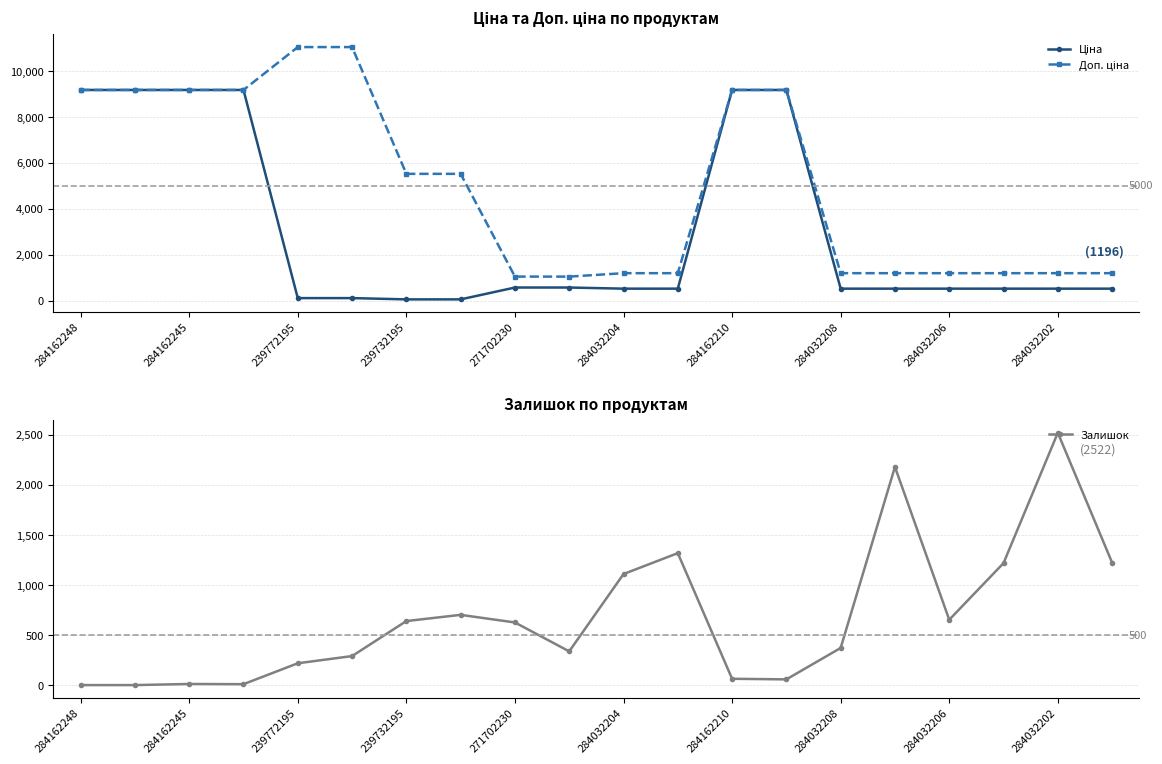

How many intersections are there between Залишок and Ціна?

5